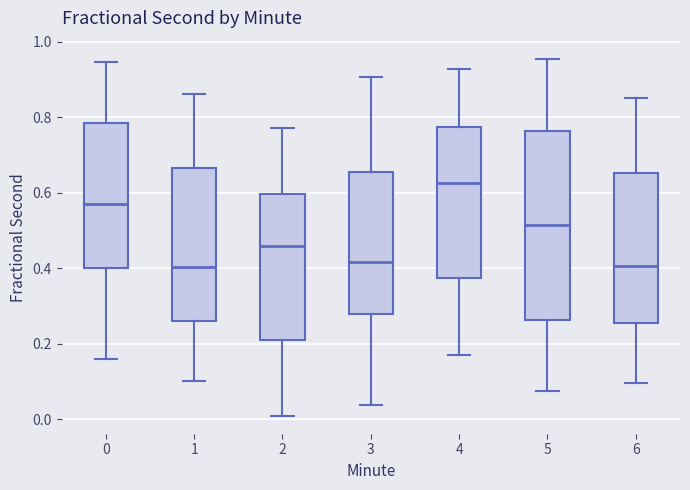

Reading left to right, read every box against the y-axis: the position of its median line, the range the box covers, and the ends of its whiskers. The values are not printed on the chart, so give them approximately, as read against the axis.

0: median 0.56, box 0.40 to 0.78, whiskers 0.16 to 0.94
1: median 0.40, box 0.26 to 0.66, whiskers 0.10 to 0.86
2: median 0.46, box 0.20 to 0.60, whiskers 0.00 to 0.78
3: median 0.42, box 0.28 to 0.66, whiskers 0.04 to 0.90
4: median 0.62, box 0.38 to 0.78, whiskers 0.18 to 0.92
5: median 0.52, box 0.26 to 0.76, whiskers 0.08 to 0.96
6: median 0.40, box 0.26 to 0.66, whiskers 0.10 to 0.86